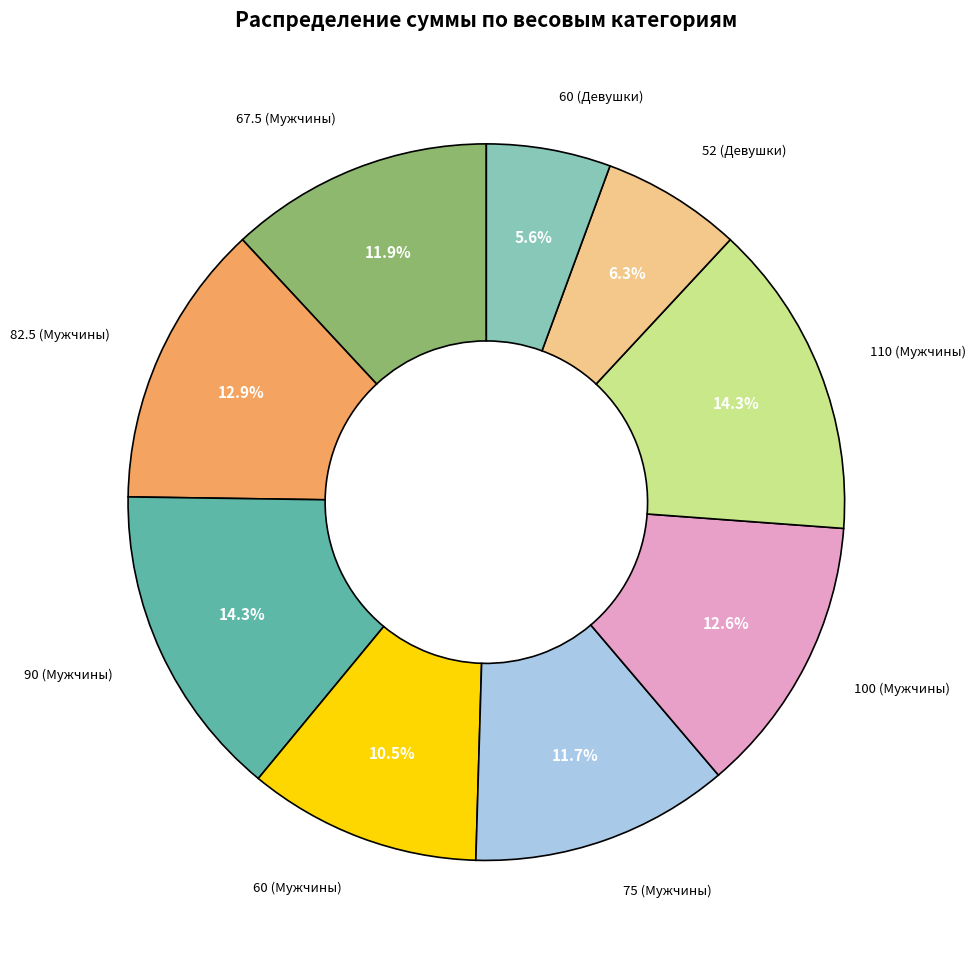

Is there a majority slice in this chart?

No